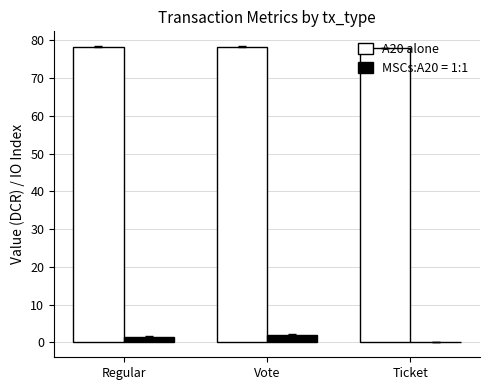

Is the value of A20 alone at Regular greater than the value of MSCs:A20 = 1:1 at Ticket?

Yes